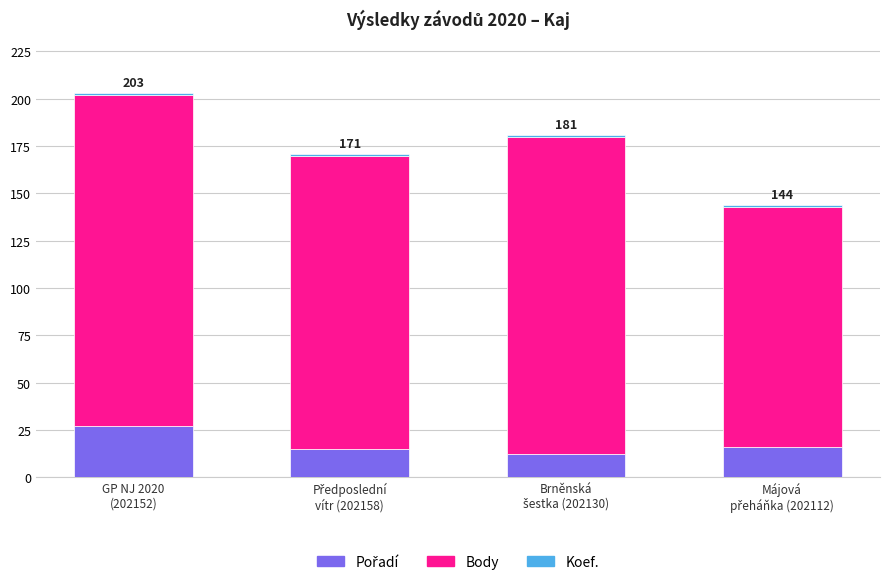

Are the bars grouped side by side (vs. stacked)?

No